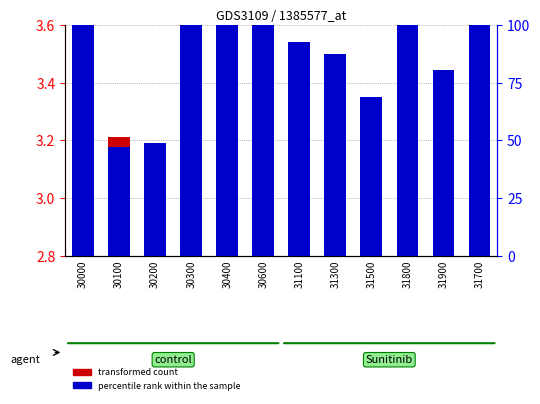

Which has a higher value, 30000 or 30400?

30000